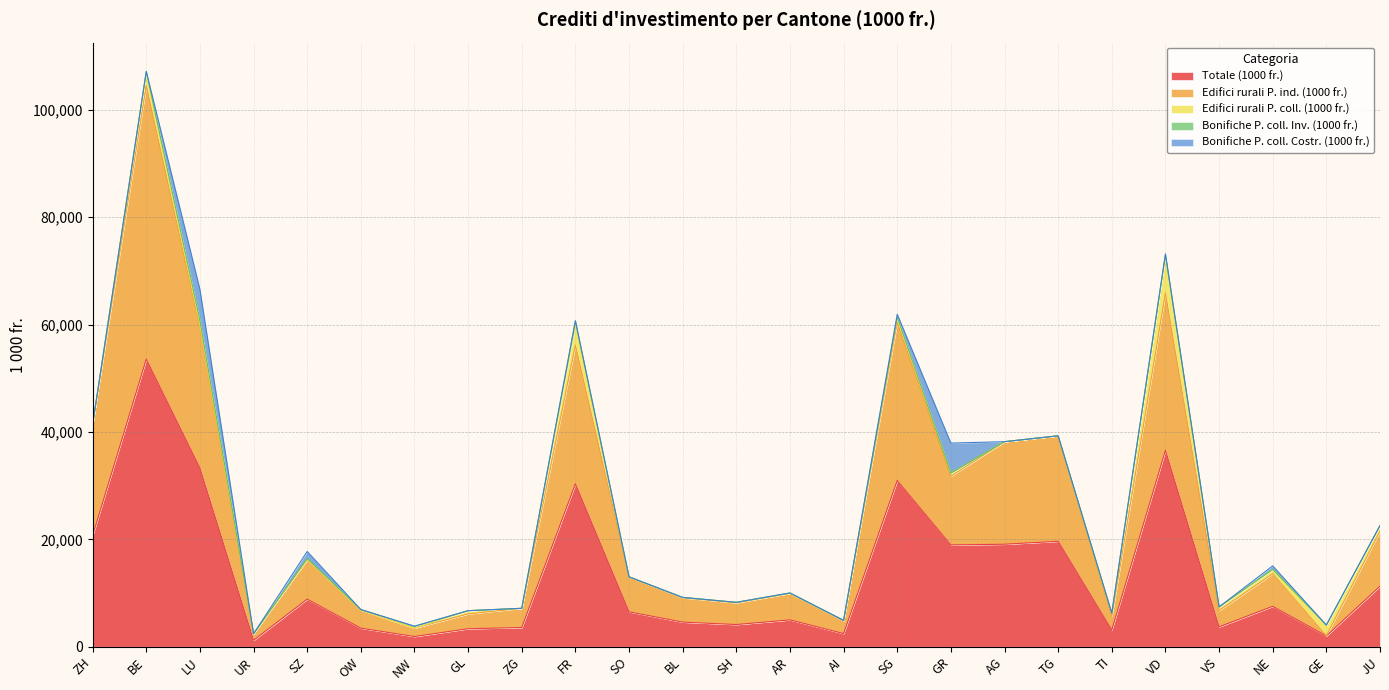

Where is Edifici rurali P. coll. (1000 fr.) nearest to the value 3545?

FR